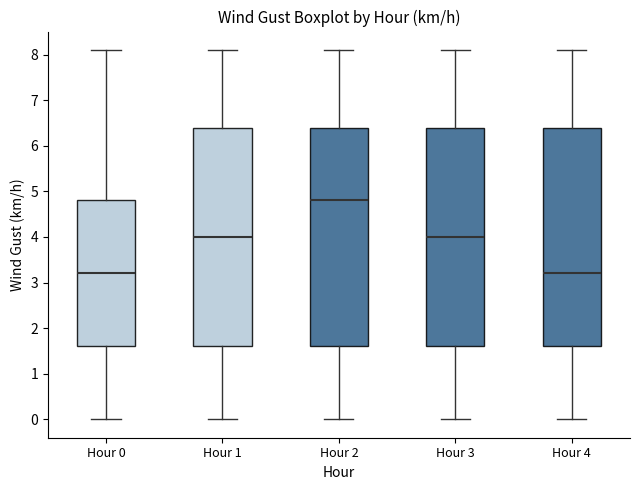

Where does the median line of the box for Hour 2 sit on the y-axis? The values are not printed on the chart, so give them approximately, as read against the axis.

4.8